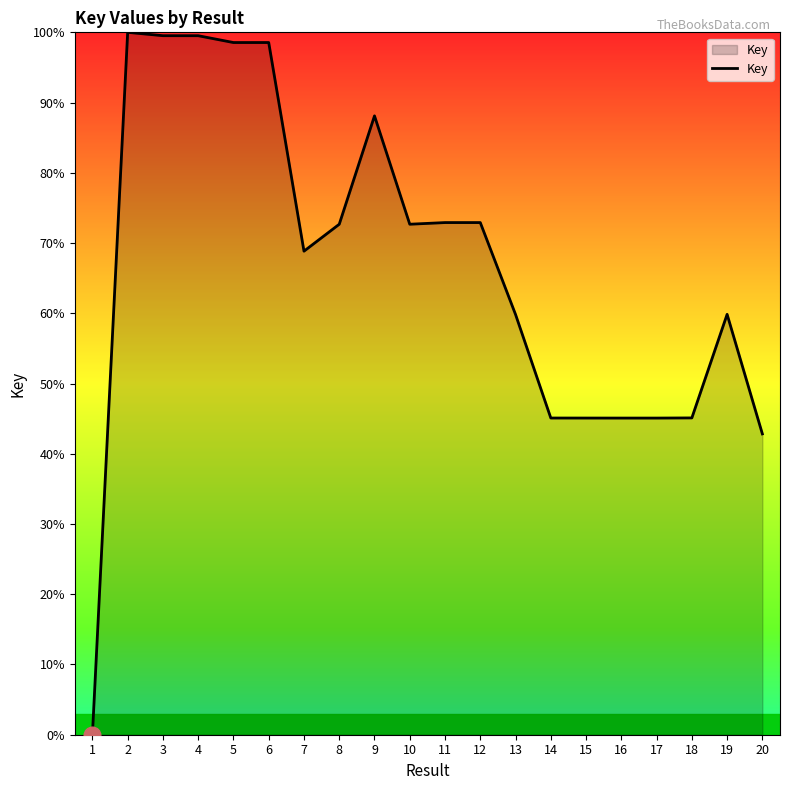

How many values are above zero?

19